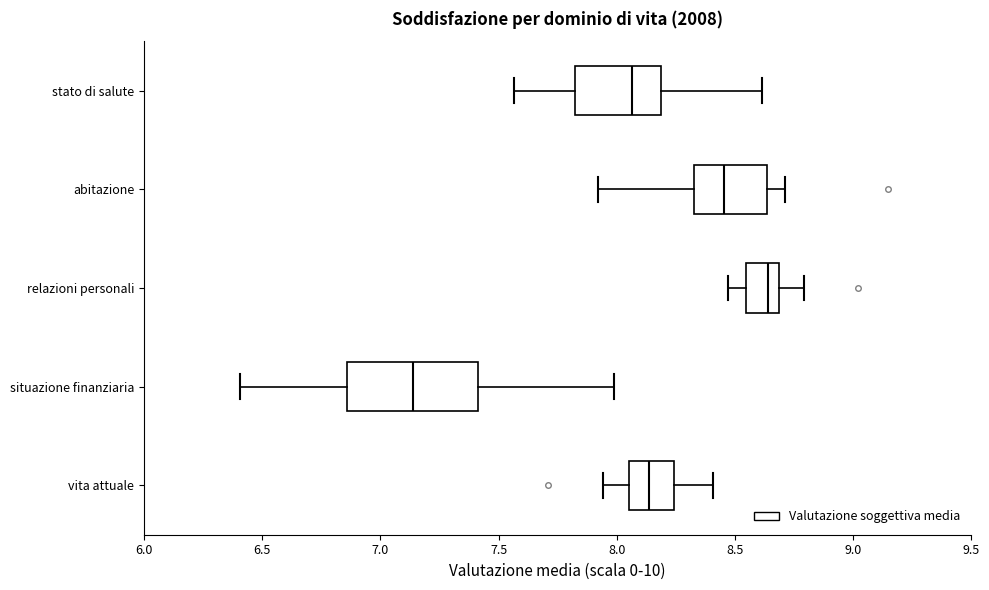

Which box has the furthest to the left median line?

situazione finanziaria